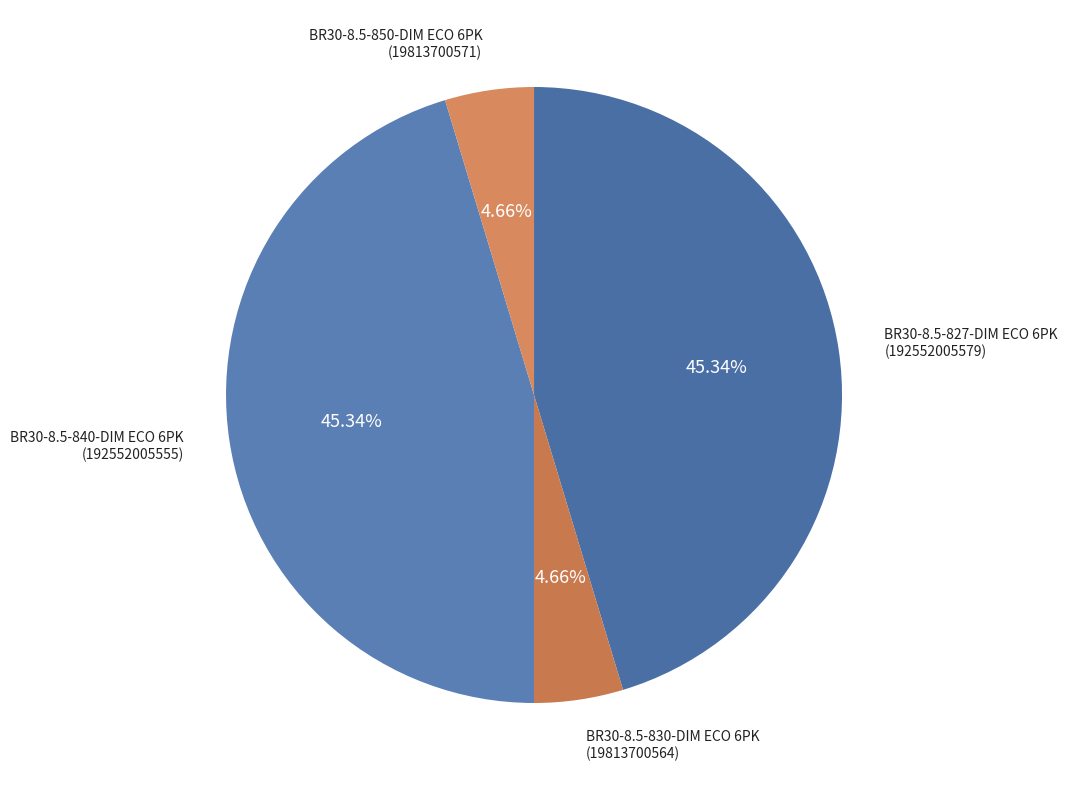

Is BR30-8.5-827-DIM ECO 6PK the majority of the pie?

No